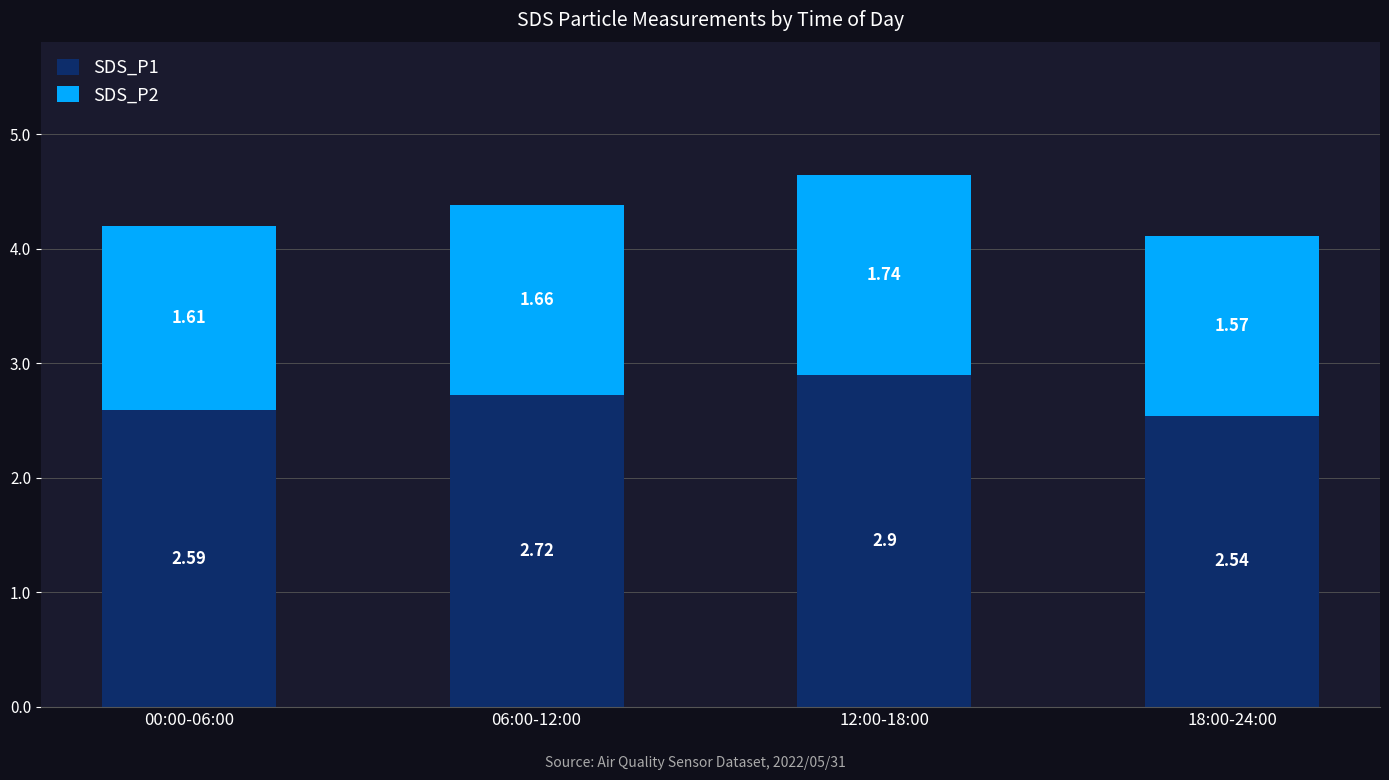

What is the total value across all series at 12:00-18:00?

4.6